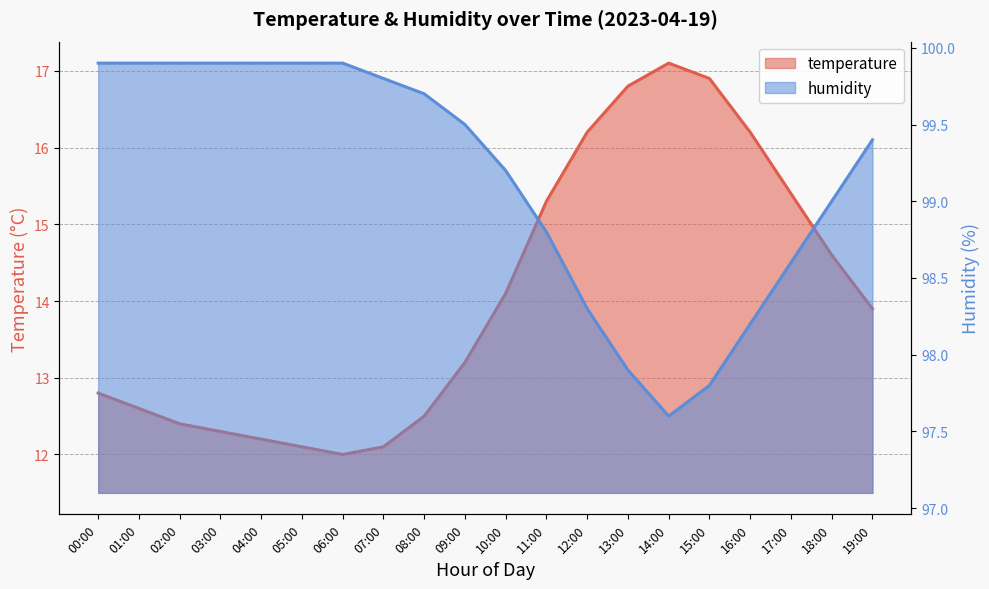

How many values in the humidity series exceed 99?

12